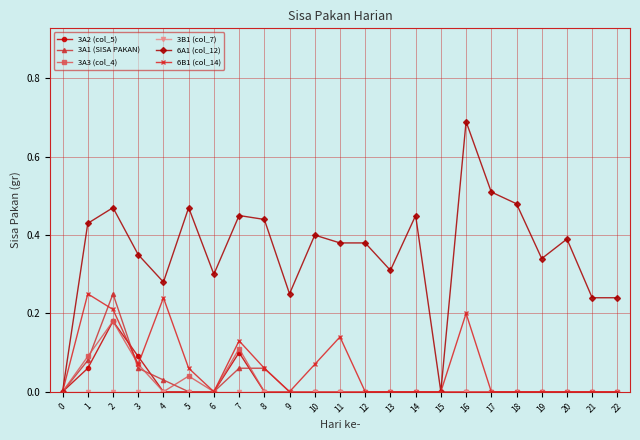

Which series has the largest range (max minus min)?

6A1 (col_12)